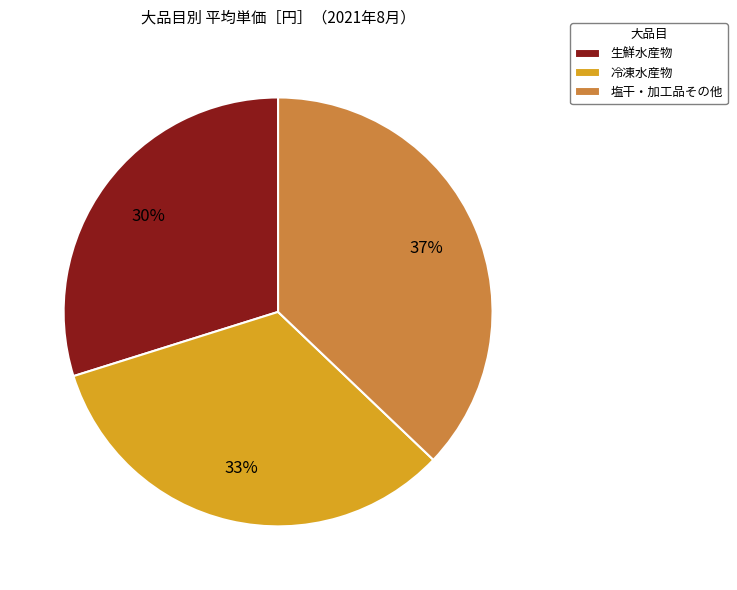

Is the sum of 塩干・加工品その他 and 冷凍水産物 greater than half?

Yes